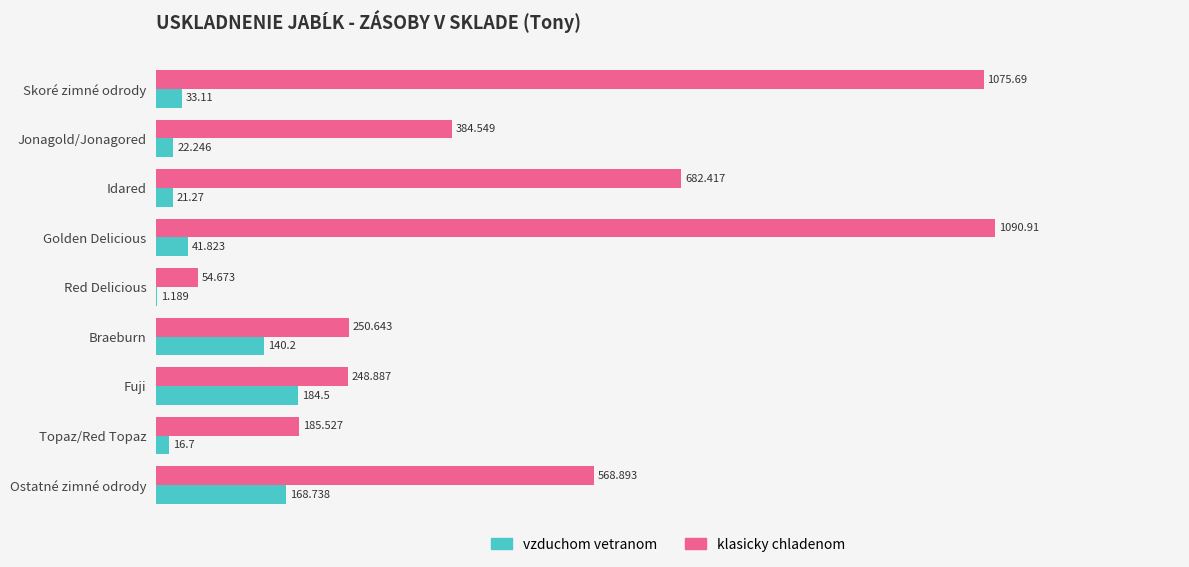

Where is klasicky chladenom nearest to the value 572?

Ostatné zimné odrody